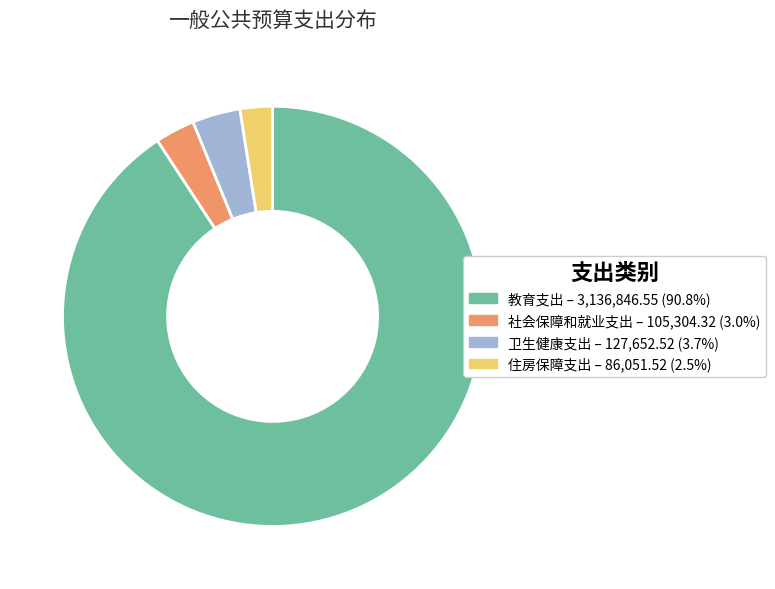

Is there a majority slice in this chart?

Yes